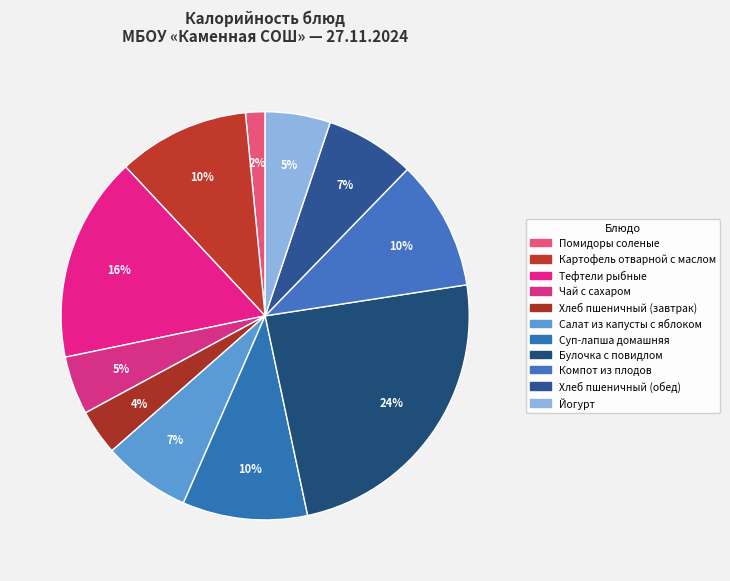

How many slices are in this pie chart?

11